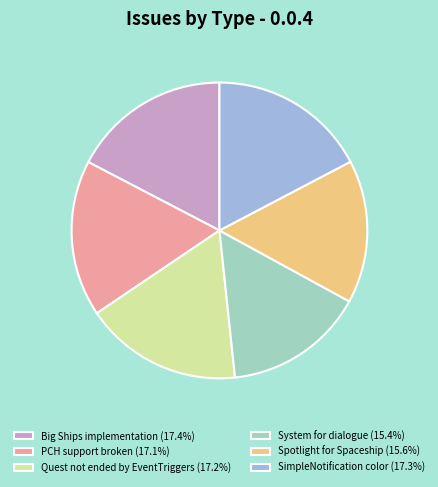

What is the ratio of the value at Spotlight for Spaceship (15.6%) to the value at SimpleNotification color (17.3%)?

0.9